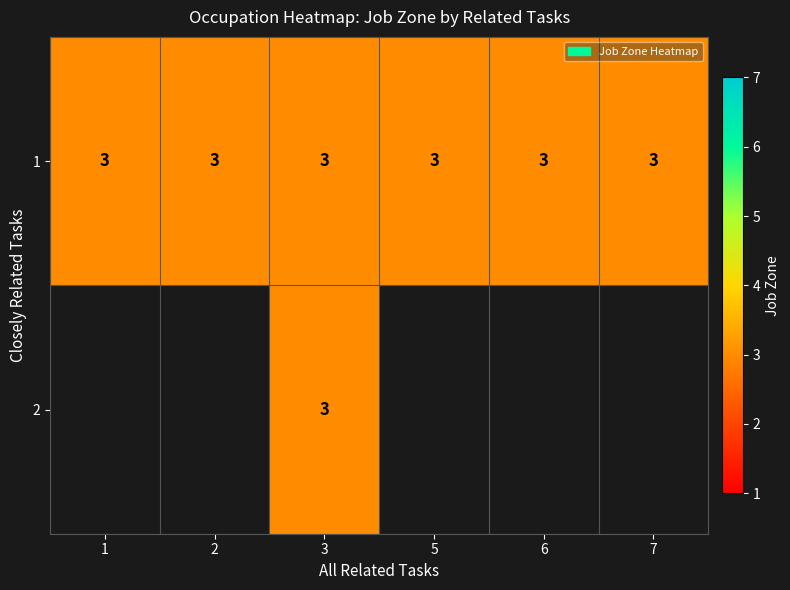

True or false: job_zone has a value of 4 at 4.

False